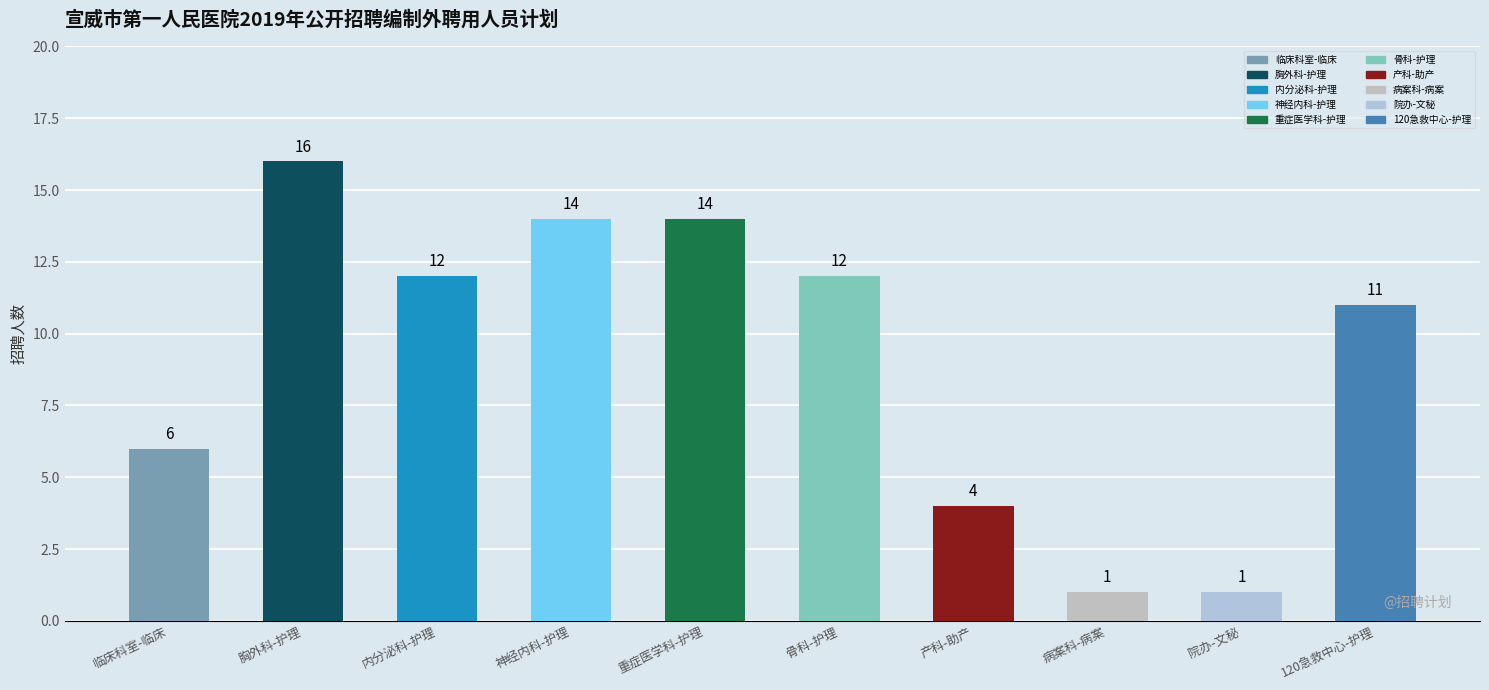

What is the value of the 7th bar from the left?

4